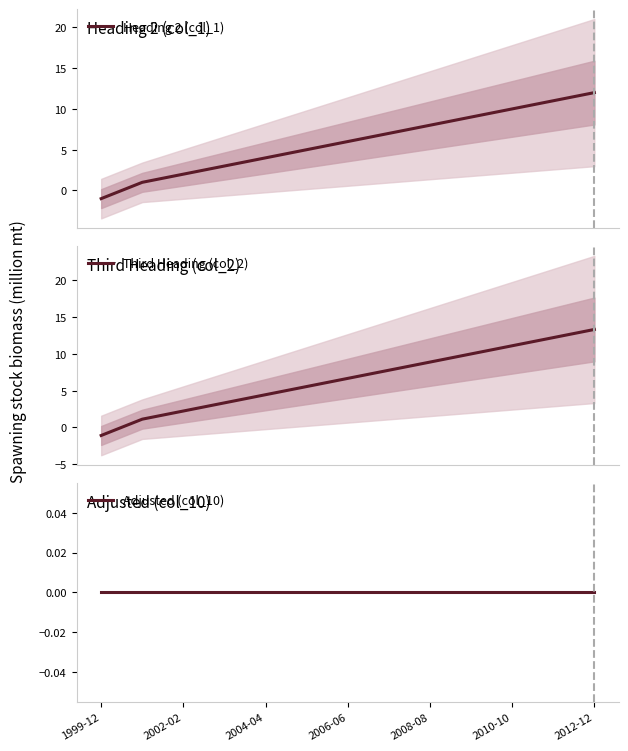

What is the maximum value for Third Heading (col_2)?

13.3